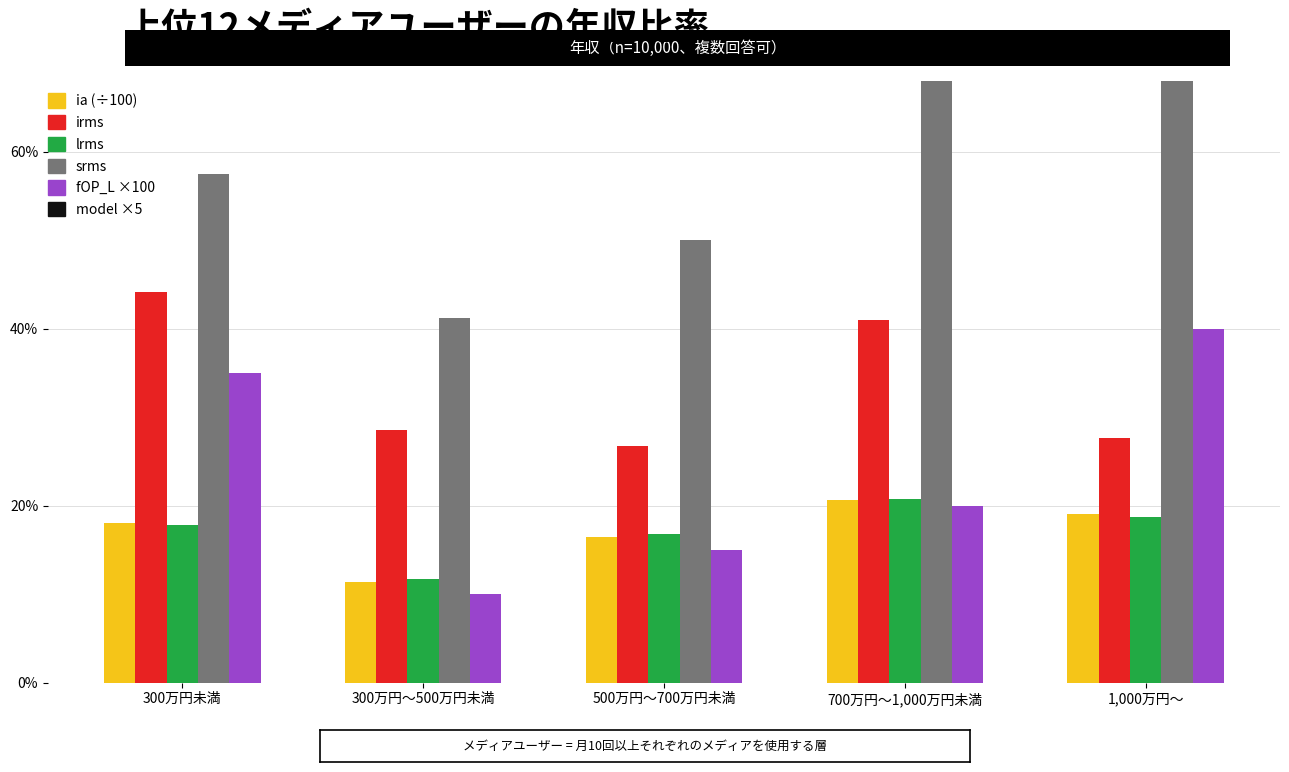

At which label does fOP_L ×100 first exceed 57?

300万円未満